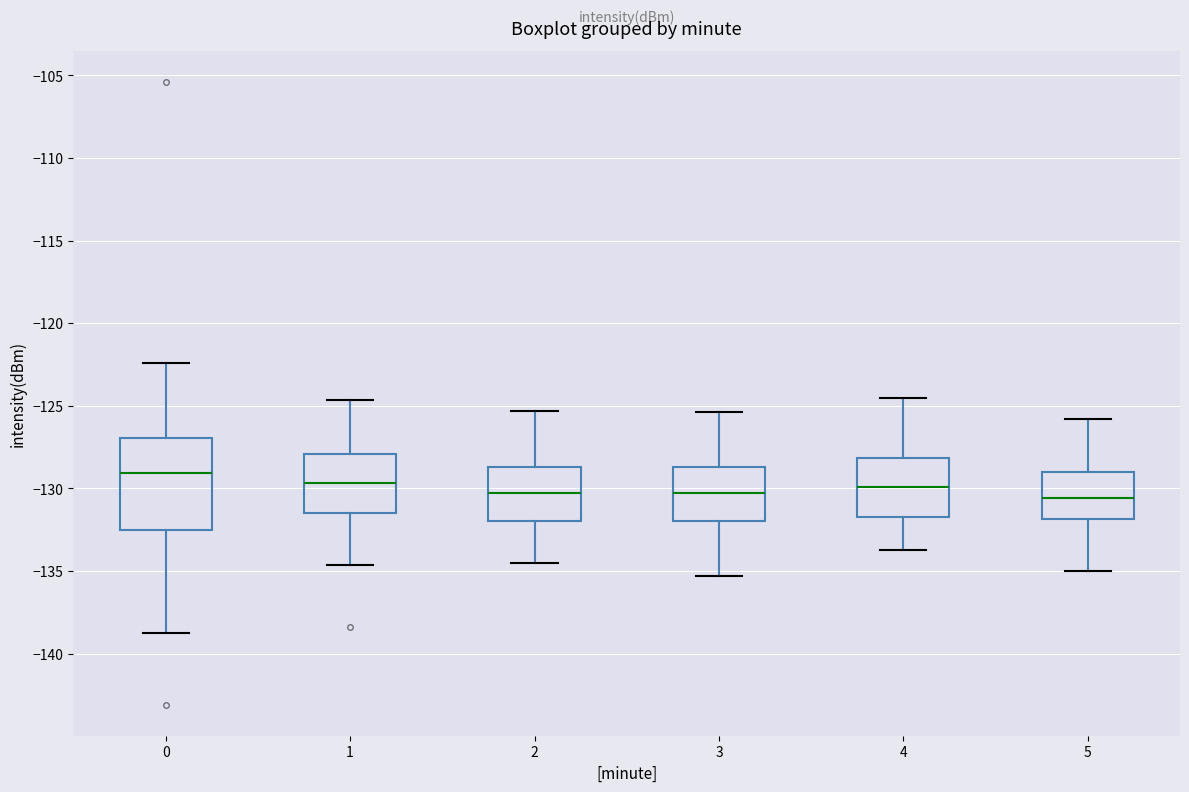

Which box has the highest median line?

0